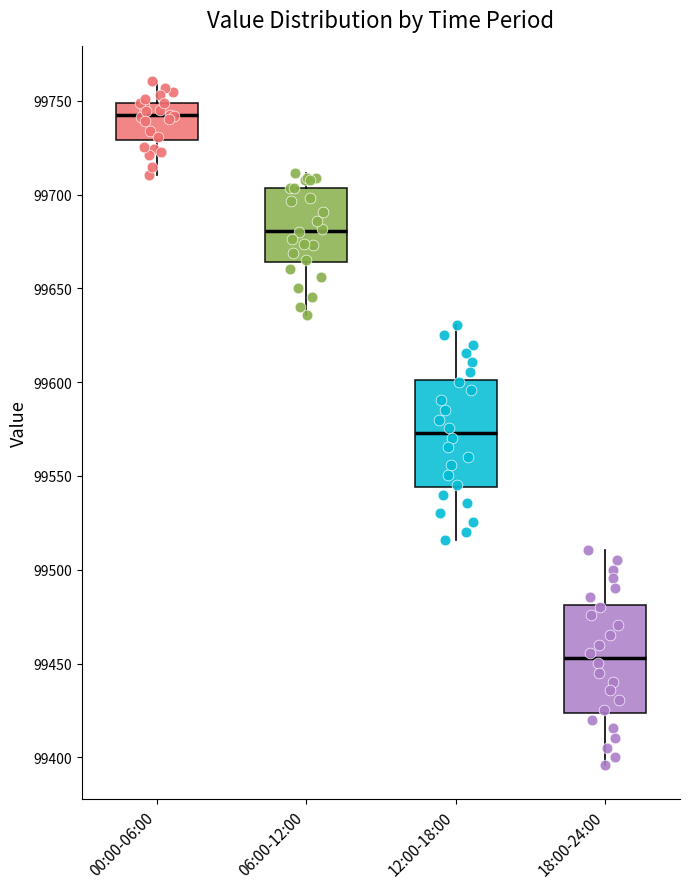

Reading left to right, read every box against the y-axis: the position of its median line, the range the box covers, and the ends of its whiskers. The values are not printed on the chart, so give them approximately, as read against the axis.

00:00-06:00: median 99740, box 99730 to 99750, whiskers 99710 to 99760
06:00-12:00: median 99680, box 99665 to 99705, whiskers 99635 to 99710
12:00-18:00: median 99575, box 99545 to 99600, whiskers 99515 to 99630
18:00-24:00: median 99455, box 99425 to 99480, whiskers 99395 to 99510